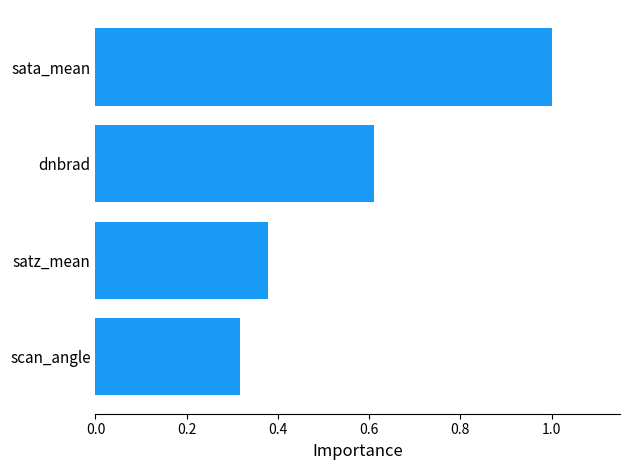

How many series are shown in this chart?

1